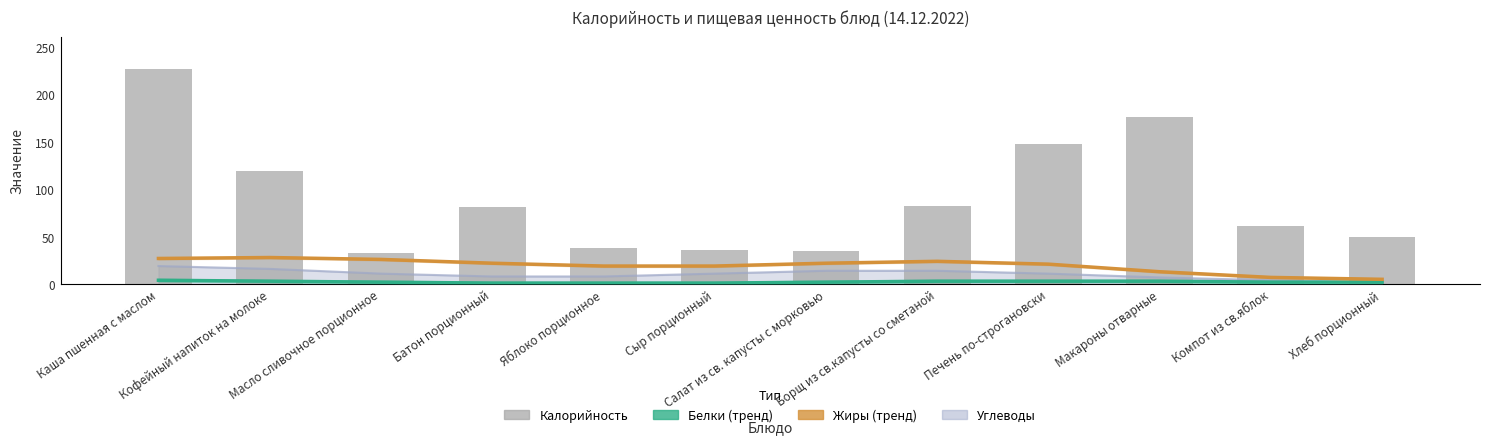

At which category is the sum across all series the highest?

Каша пшенная с маслом